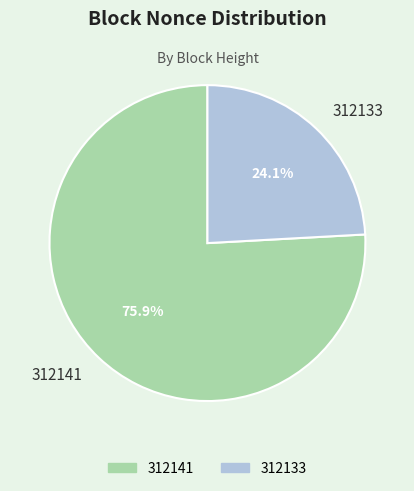

To the nearest percent, what percentage of the pie is 312133?

24%